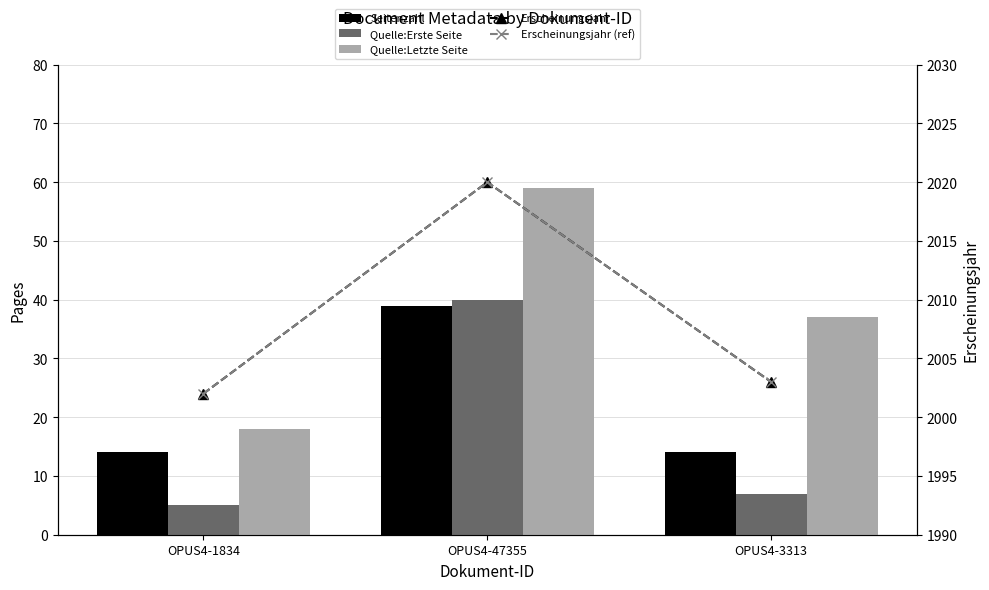

The Erscheinungsjahr series shows 2003 at OPUS4-3313. True or false?

True